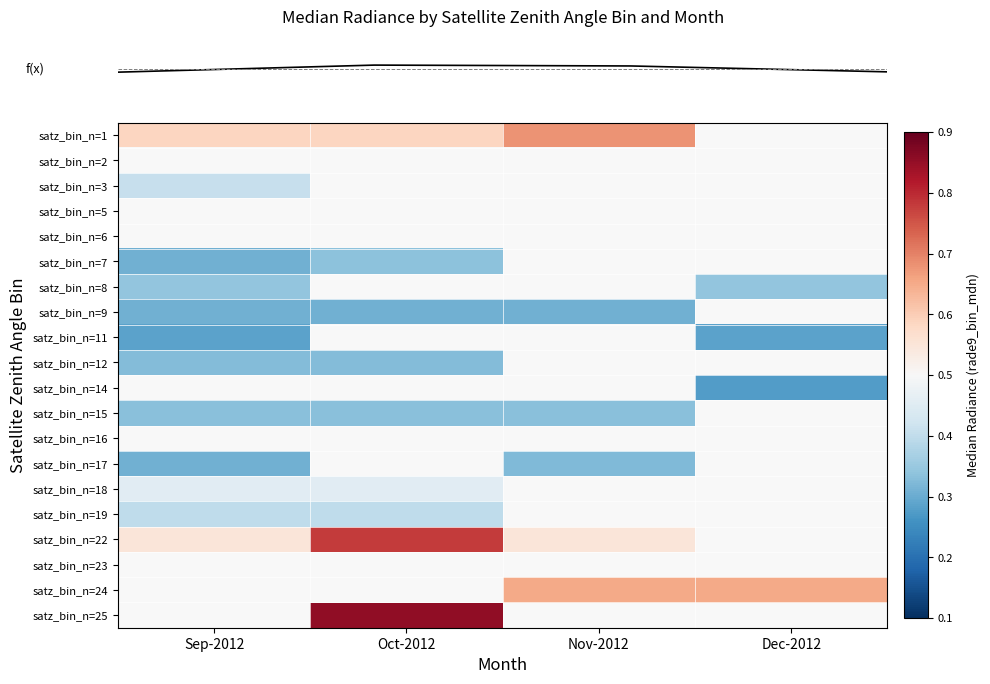

What is the smallest value displayed?

0.3